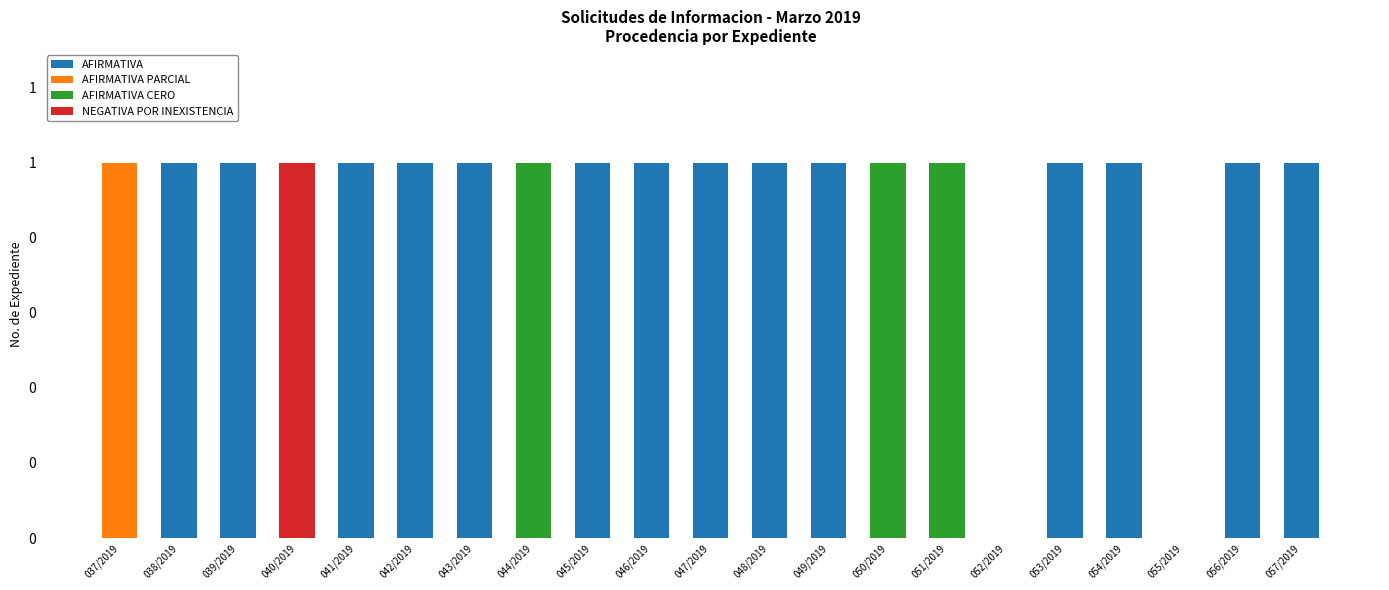

At which label is AFIRMATIVA closest to 0?

037/2019